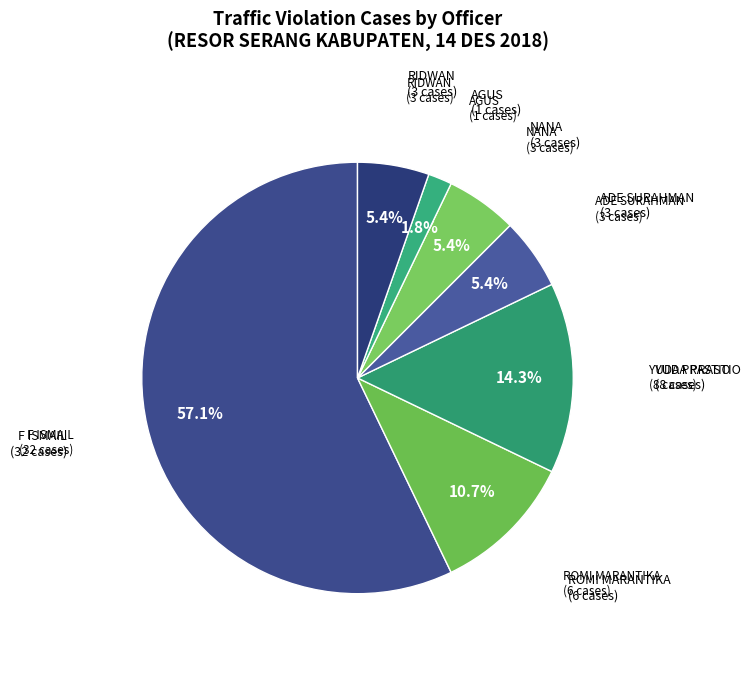

How many slices are in this pie chart?

7